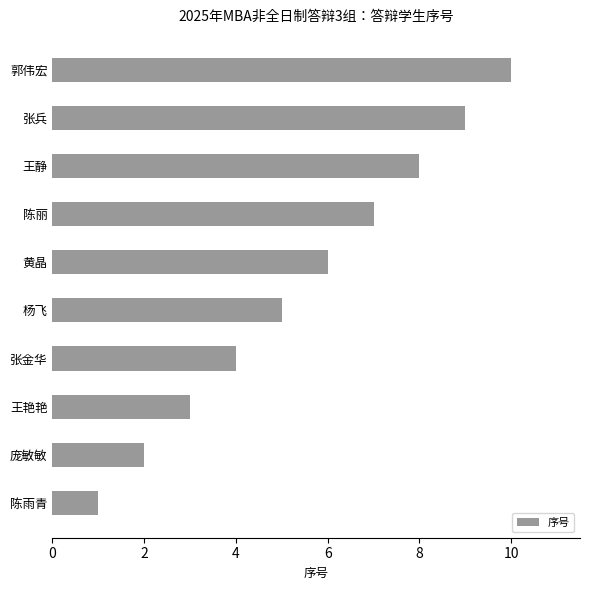

What is the approximate value at 陈丽?

7